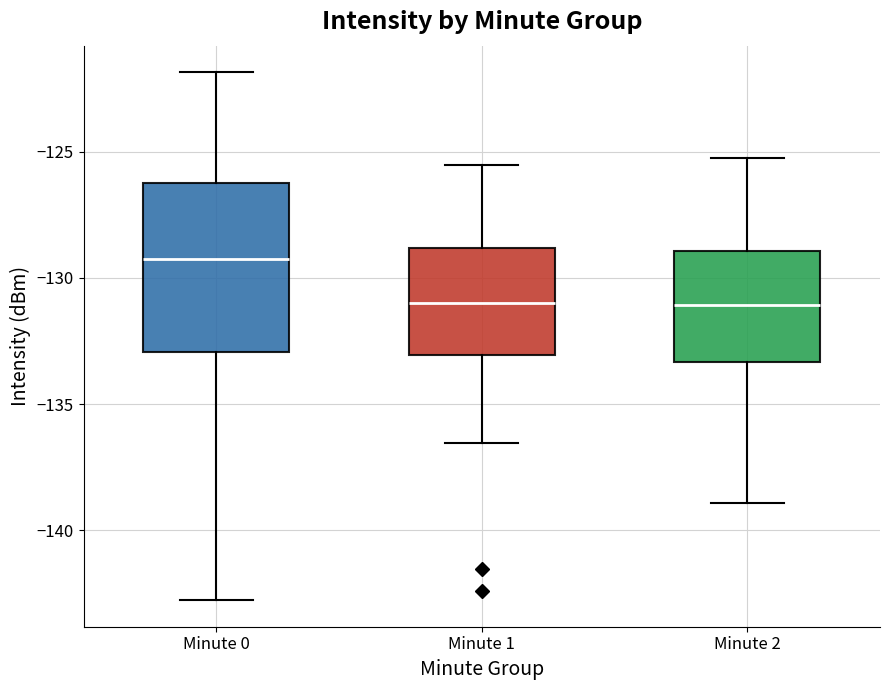

Where does the upper whisker of the box for Minute 2 end on the y-axis? The values are not printed on the chart, so give them approximately, as read against the axis.

-125.0